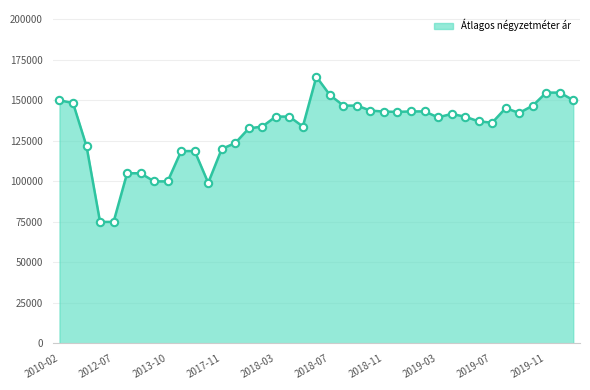

What is the smallest value displayed?

75000